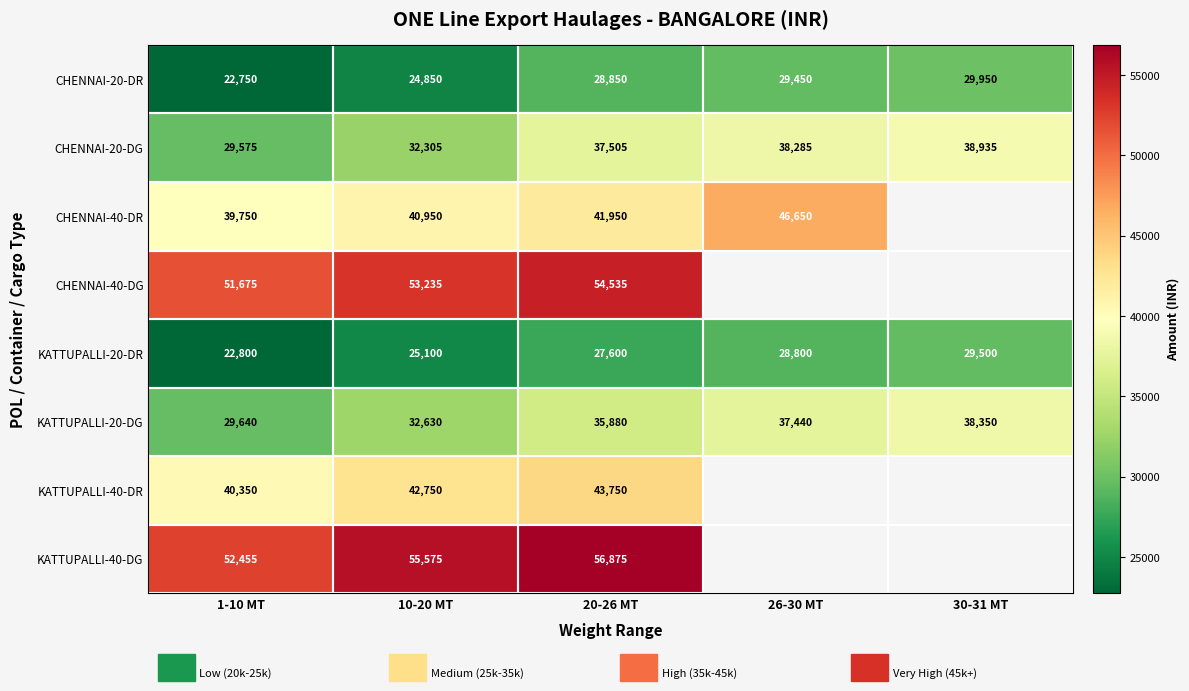

Between 10-20 MT and 20-26 MT, which series saw the biggest shift?

CHENNAI-20-DG